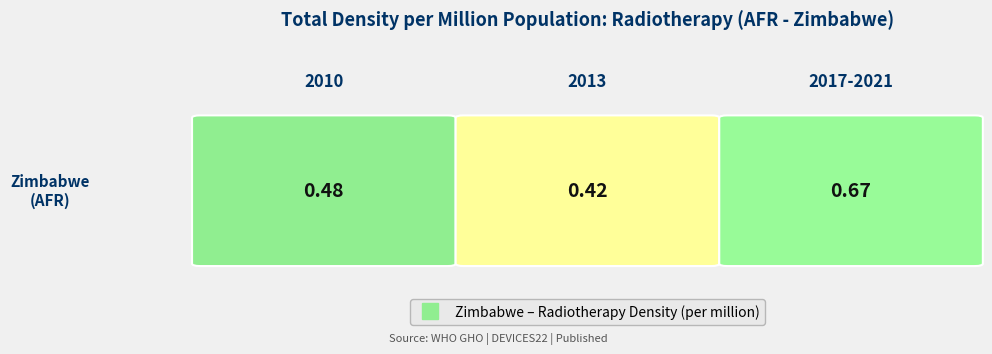

True or false: the data shows 0.4 at 2013.

True